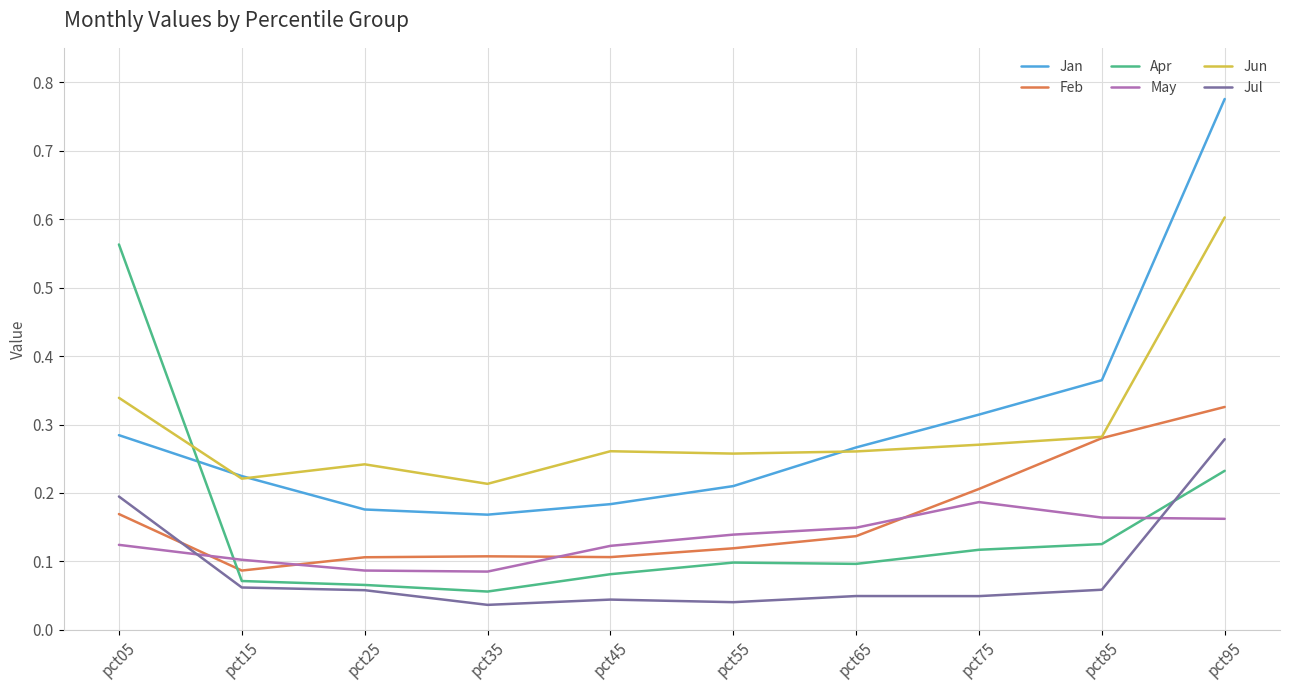

True or false: May and Apr cross at least once.

True